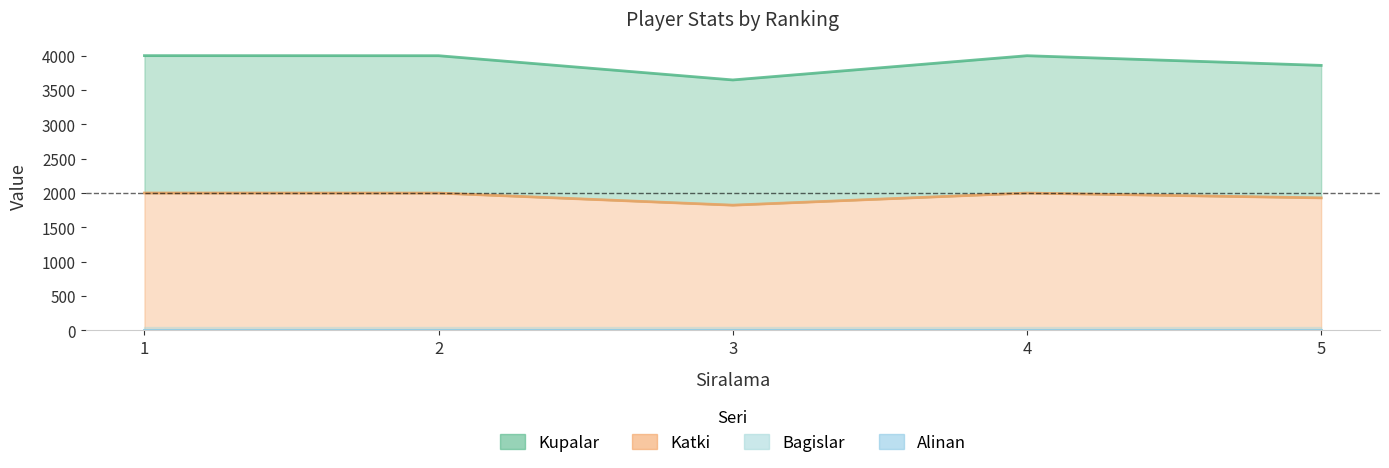

Rank the categories by Kupalar value from highest to lowest.

1, 2, 4, 5, 3